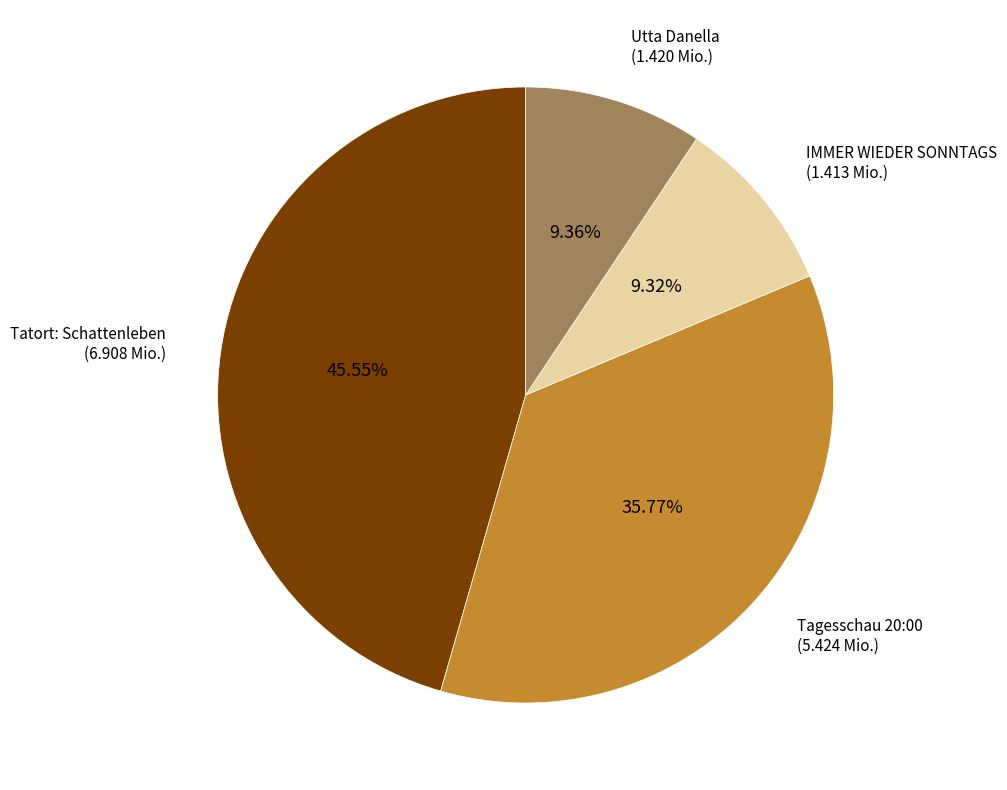

Is there any slice that represents more than half of the pie?

No